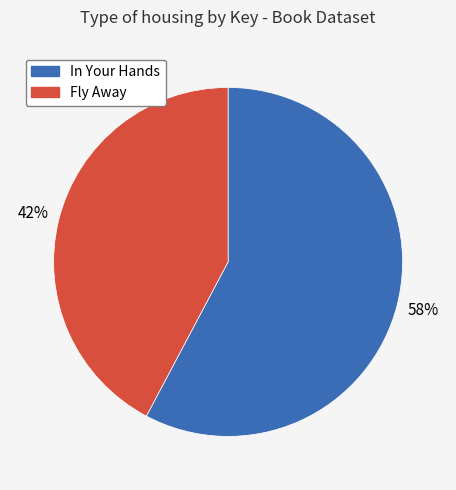

Is there any slice that represents more than half of the pie?

Yes